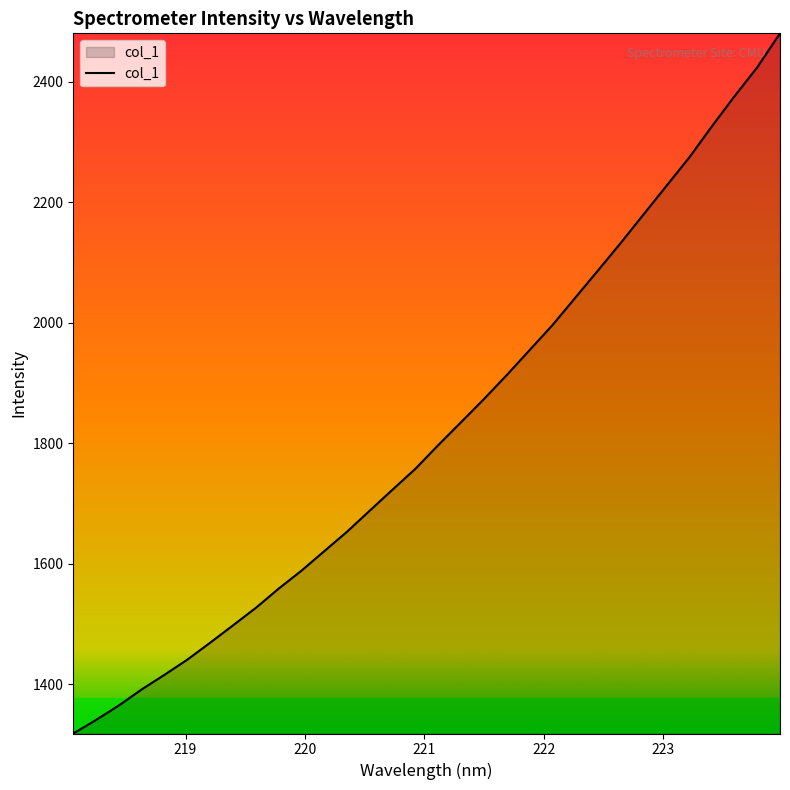

What is the sum of all values?

58276.6